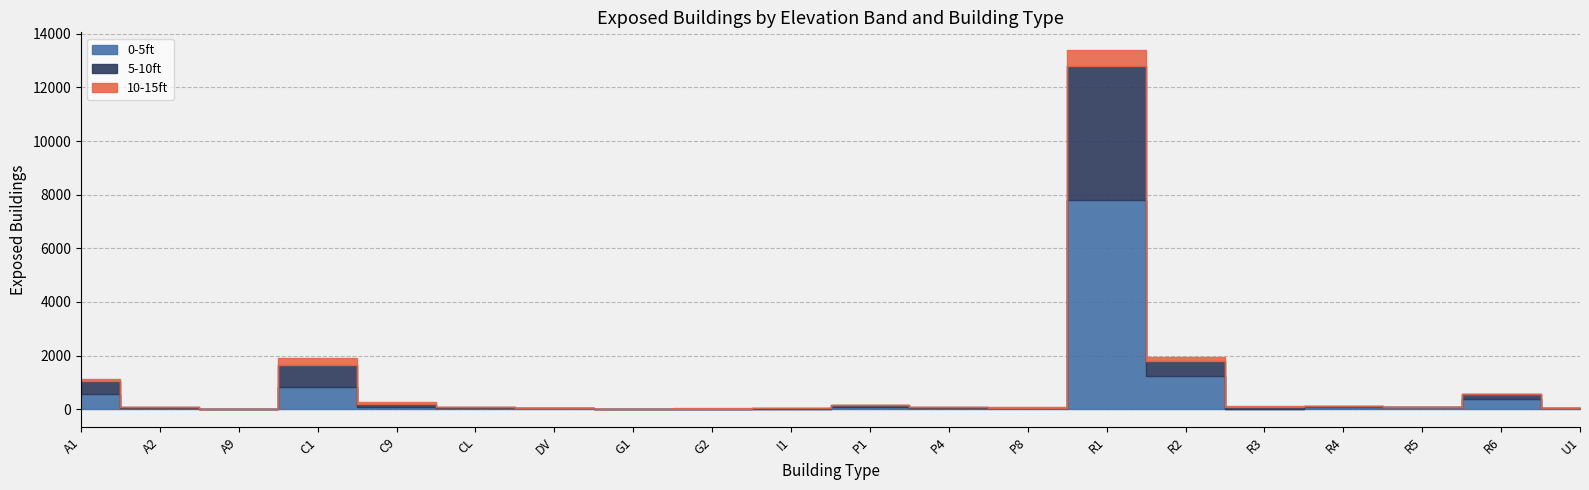

Reading left to right, what are all the values shown in this chart?

0-5ft: A1=584	A2=35	A9=3	C1=813	C9=88	CL=29	DV=28	G1=8	G2=14	I1=17	P1=92	P4=32	P8=31	R1=7789	R2=1220	R3=20	R4=69	R5=69	R6=396	U1=31
5-10ft: A1=474	A2=33	A9=7	C1=852	C9=117	CL=35	DV=22	G1=10	G2=10	I1=16	P1=57	P4=32	P8=24	R1=5003	R2=575	R3=78	R4=37	R5=11	R6=170	U1=19
10-15ft: A1=85	A2=2	A9=0	C1=232	C9=58	CL=3	DV=5	G1=0	G2=2	I1=3	P1=8	P4=6	P8=10	R1=596	R2=149	R3=26	R4=8	R5=0	R6=13	U1=7